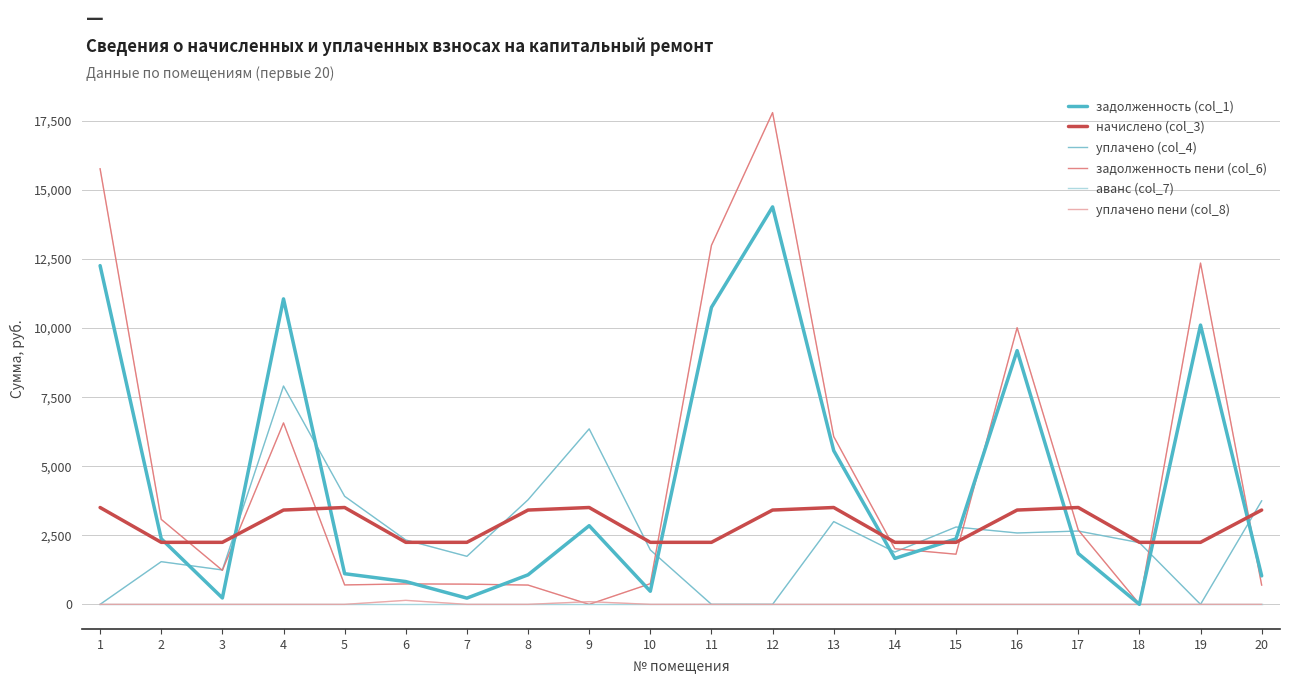

At which category is the sum across all series the highest?

12